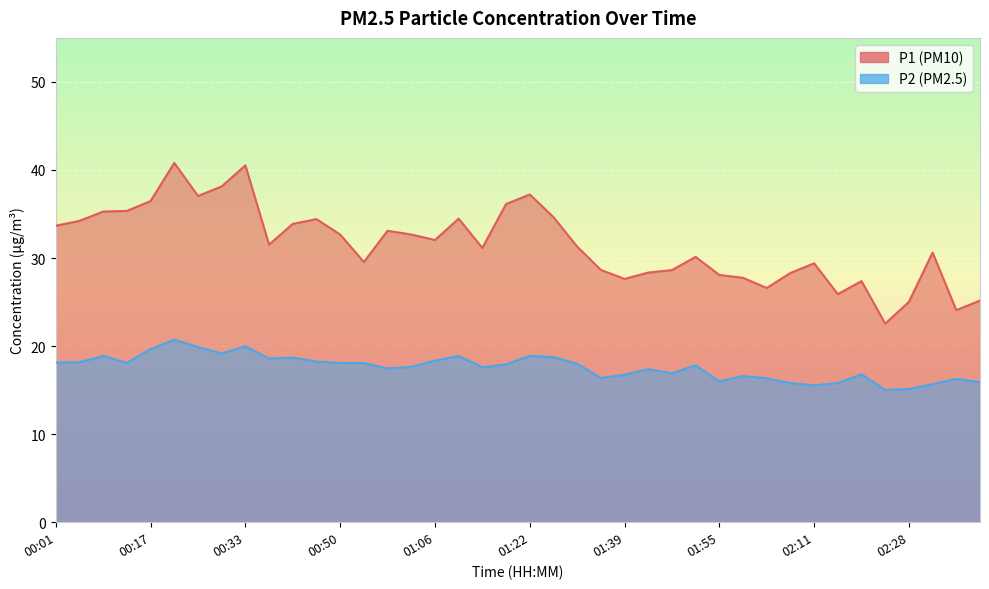

Which series has the widest spread of values?

P1